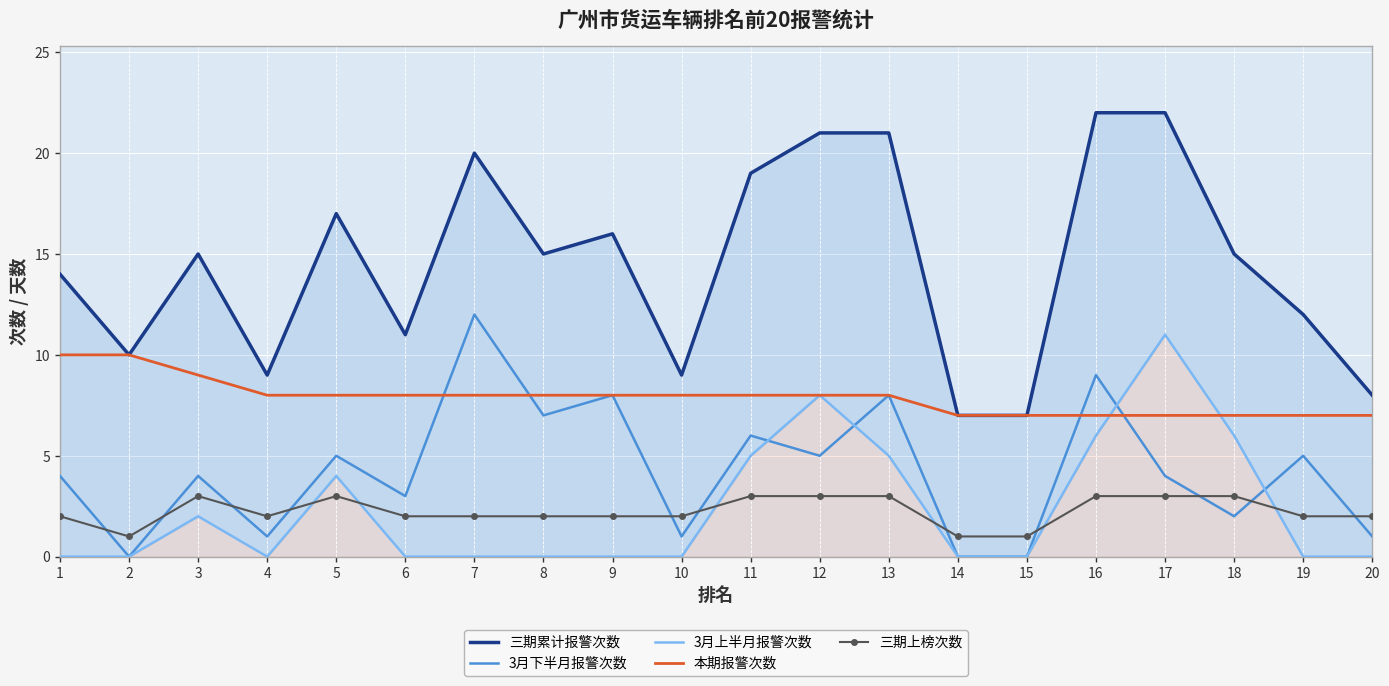

Reading right to left, transcribe all the data shown in this chart.

三期累计报警次数: 8	12	15	22	22	7	7	21	21	19	9	16	15	20	11	17	9	15	10	14
3月下半月报警次数: 1	5	2	4	9	0	0	8	5	6	1	8	7	12	3	5	1	4	0	4
3月上半月报警次数: 0	0	6	11	6	0	0	5	8	5	0	0	0	0	0	4	0	2	0	0
本期报警次数: 7	7	7	7	7	7	7	8	8	8	8	8	8	8	8	8	8	9	10	10
三期上榜次数: 2	2	3	3	3	1	1	3	3	3	2	2	2	2	2	3	2	3	1	2